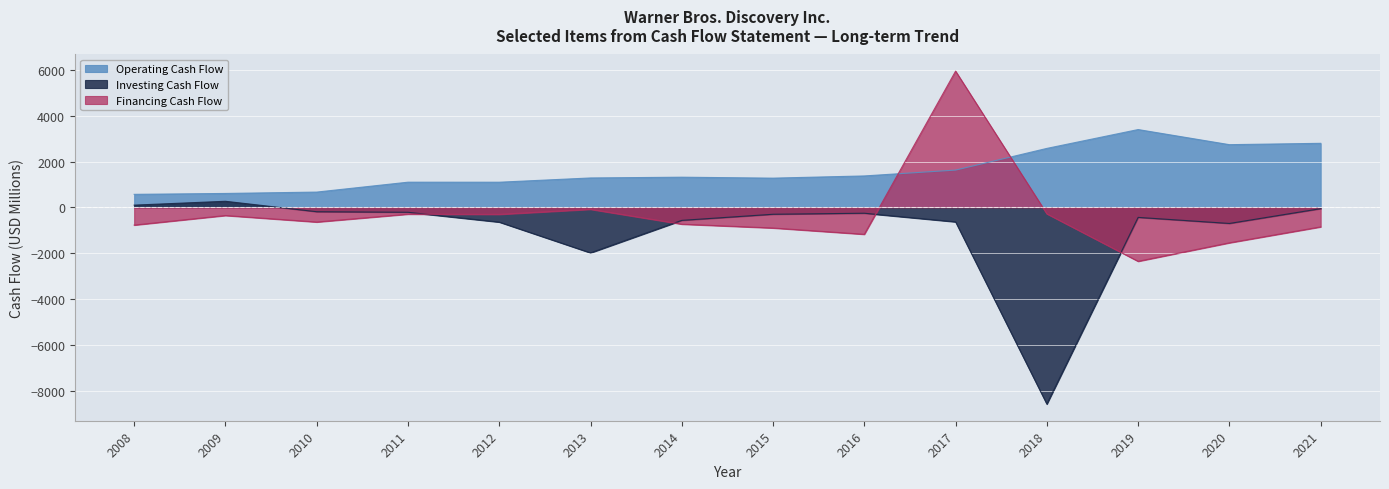

What is the approximate value of Financing Cash Flow at 2018?

-283